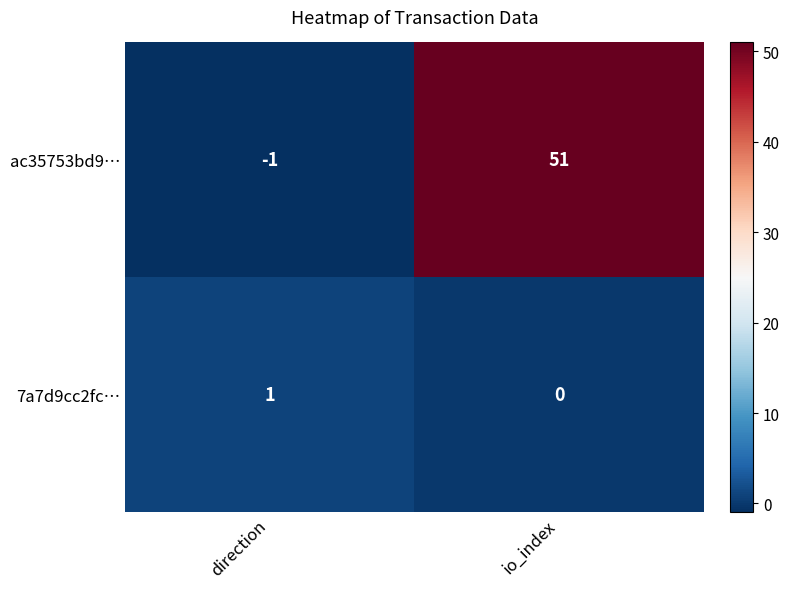

Reading right to left, what are all the values shown in this chart?

ac35753bd9…: 51	-1
7a7d9cc2fc…: 0	1